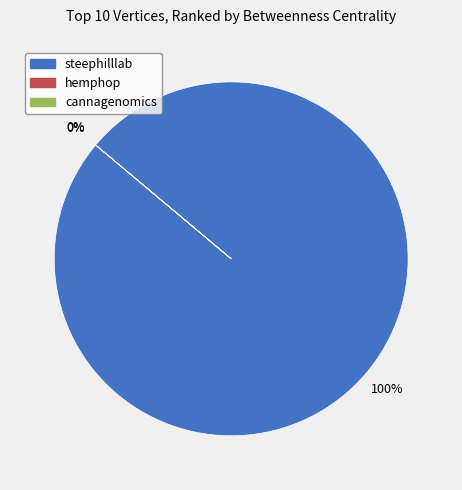

What is the largest slice in the pie chart?

steephilllab